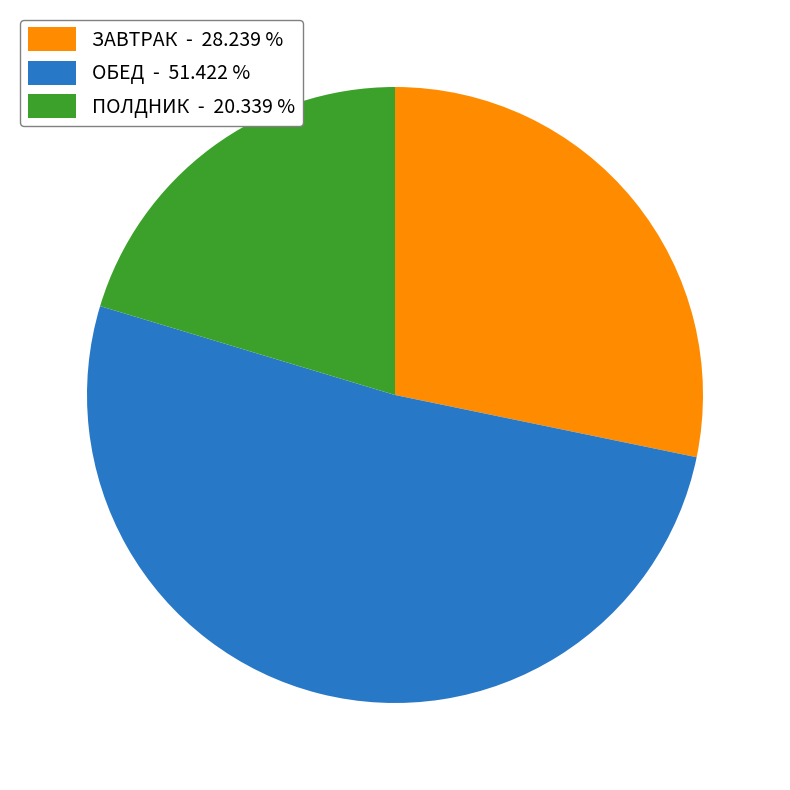

Rank the categories by value from highest to lowest.

ОБЕД - 51.422 %, ЗАВТРАК - 28.239 %, ПОЛДНИК - 20.339 %